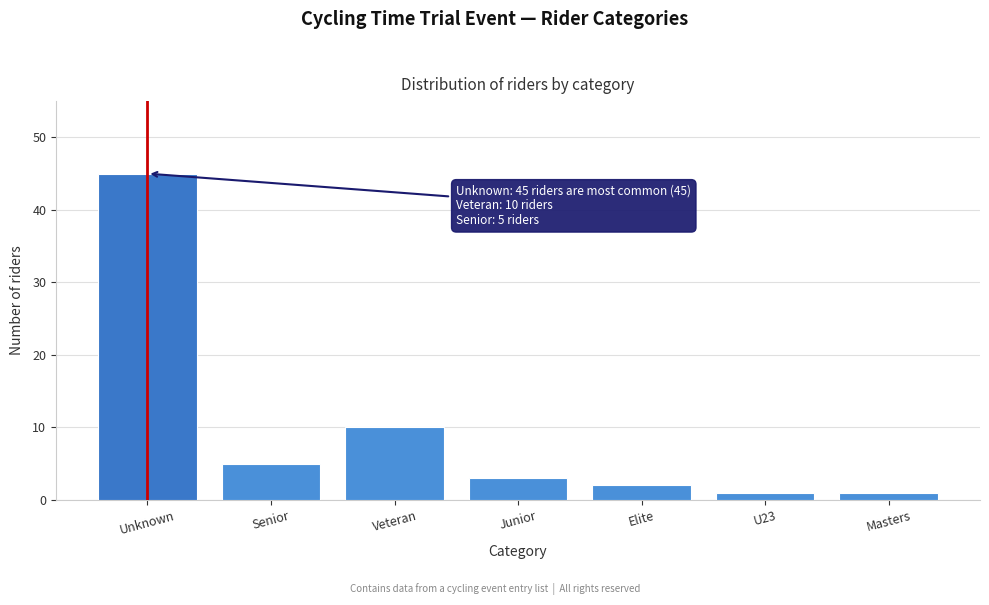

Reading right to left, extract all data points from this chart.

Masters=1	U23=1	Elite=2	Junior=3	Veteran=10	Senior=5	Unknown=45